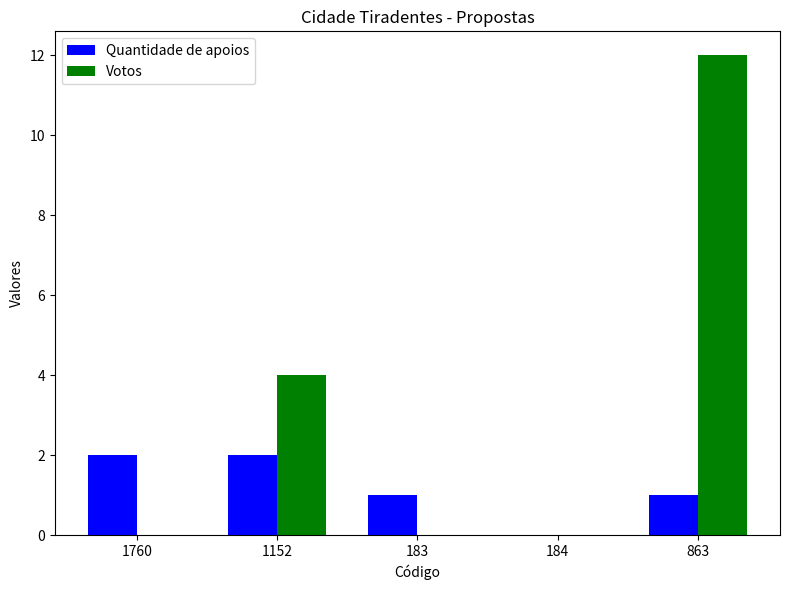

What is the sum of all Votos values?

16